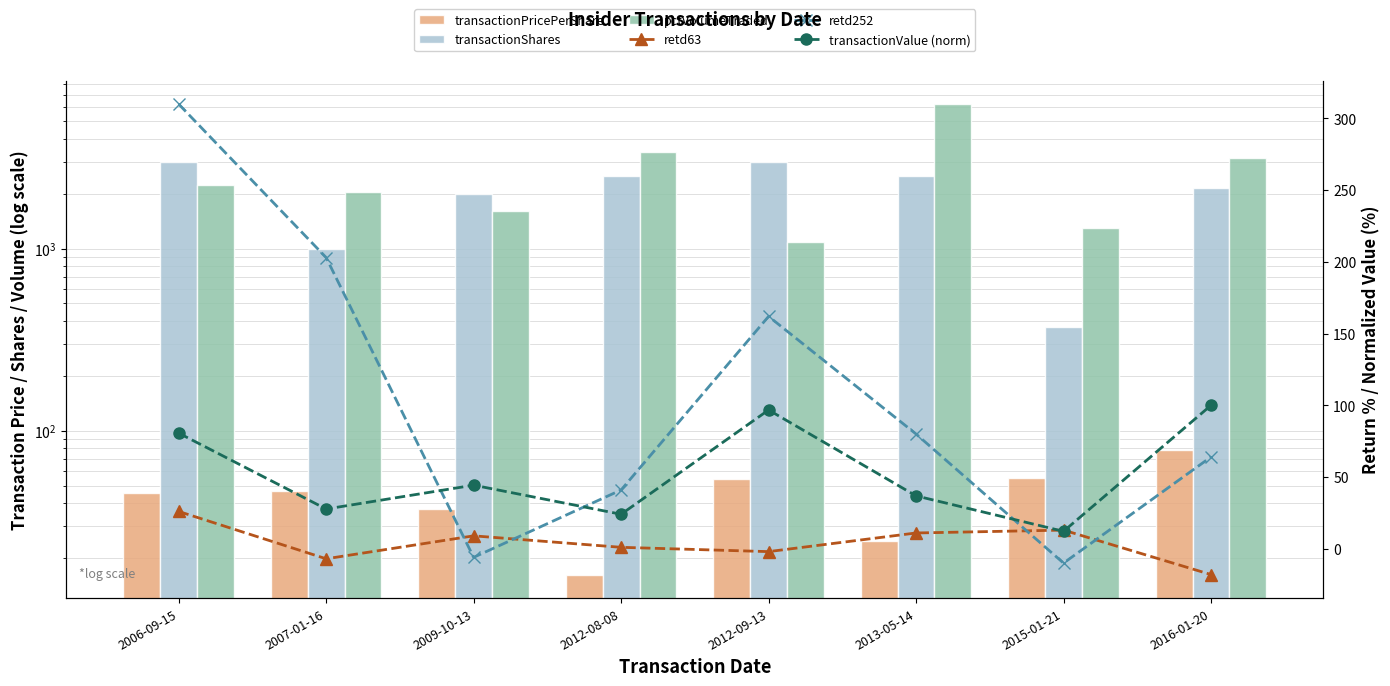

At which label is retd252 closest to 150?

2012-09-13